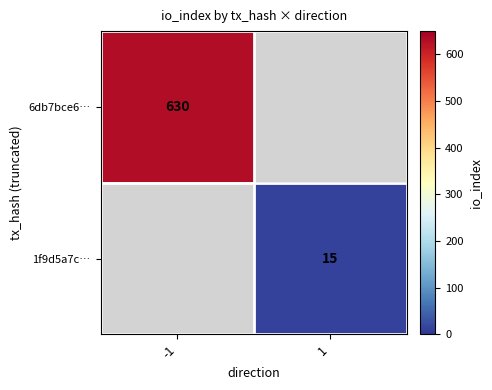

The value of 1f9d5a7c… at 1 is 15. True or false?

True